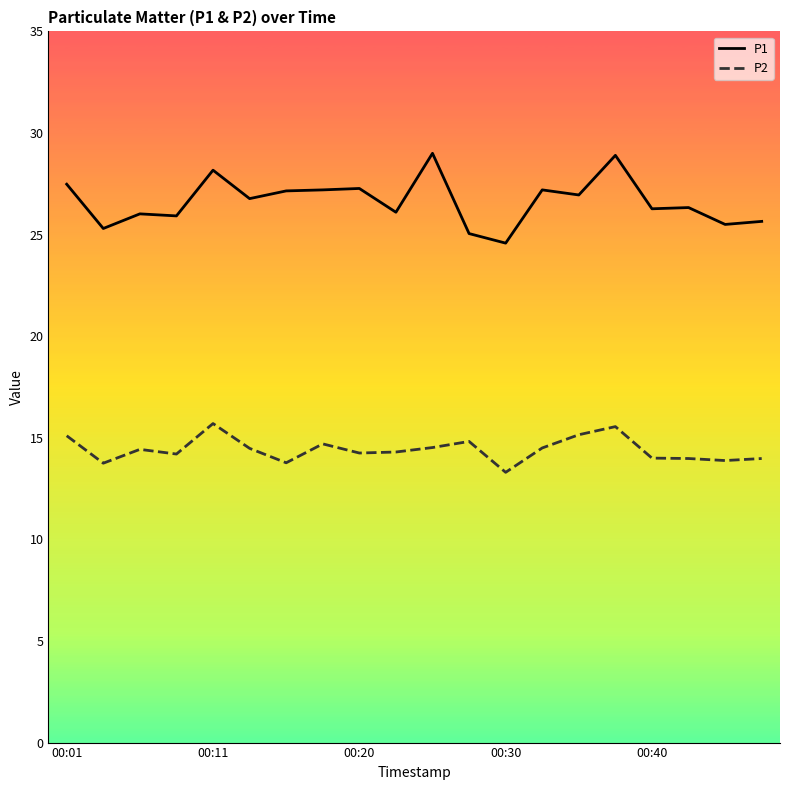

Rank the series by their maximum value, from lowest to highest.

P2, P1